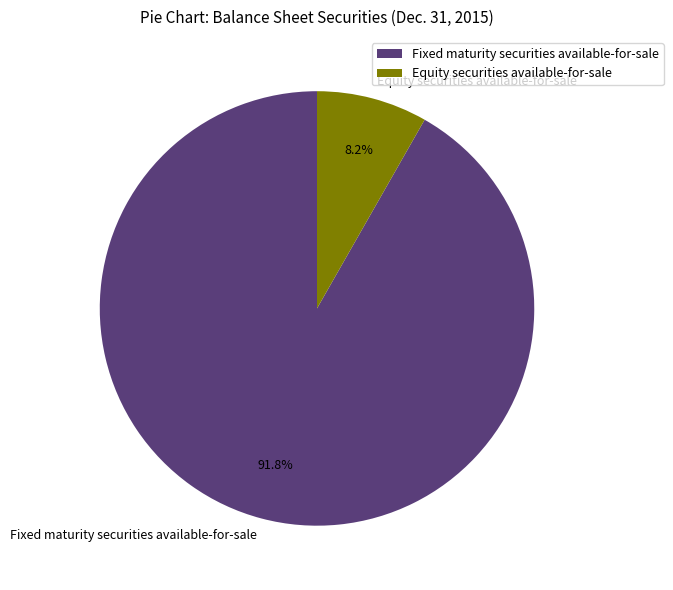

To the nearest percent, what portion does Equity securities available-for-sale represent?

8%